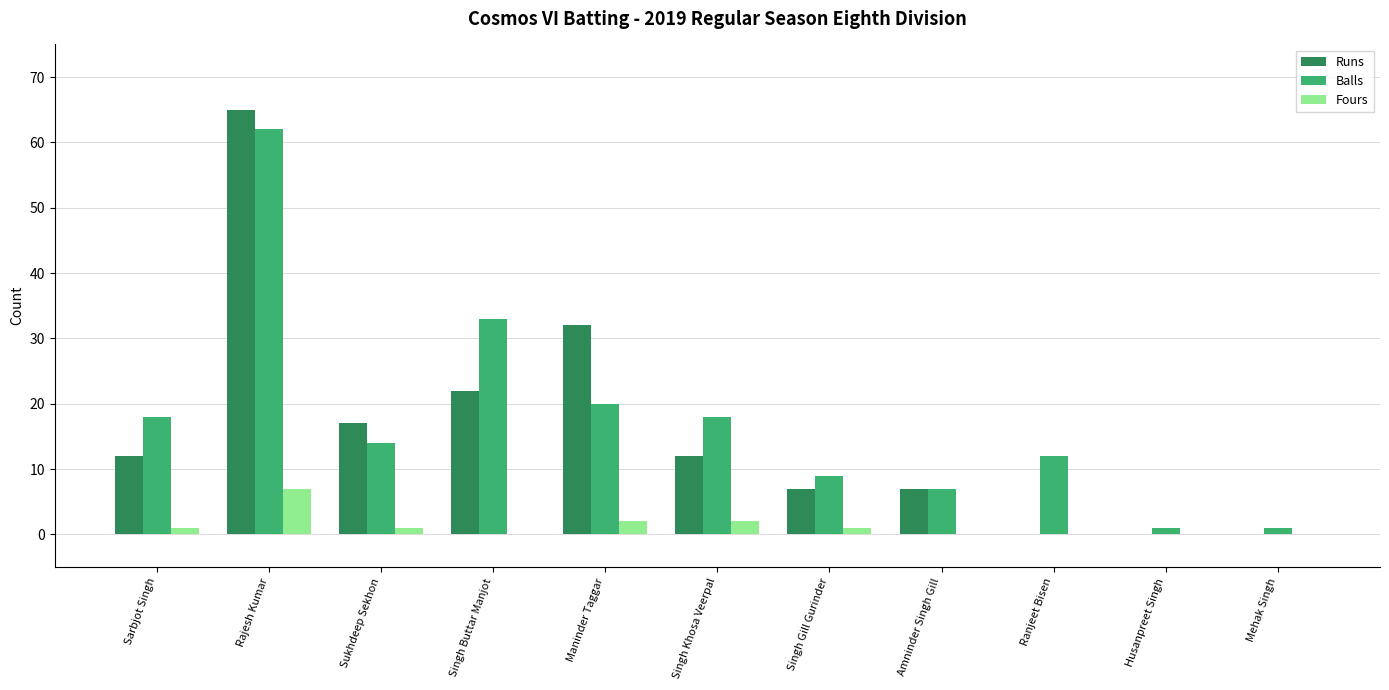

What is the greatest value displayed?

65